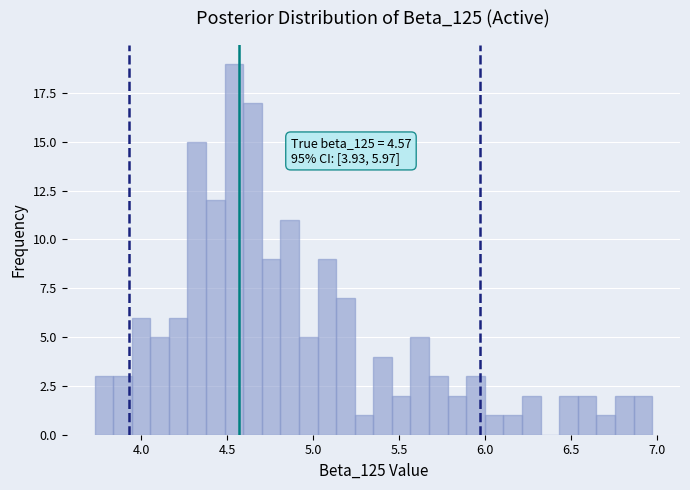

Read against the x-axis, roughly where is the centre of the tallest bar?

4.55